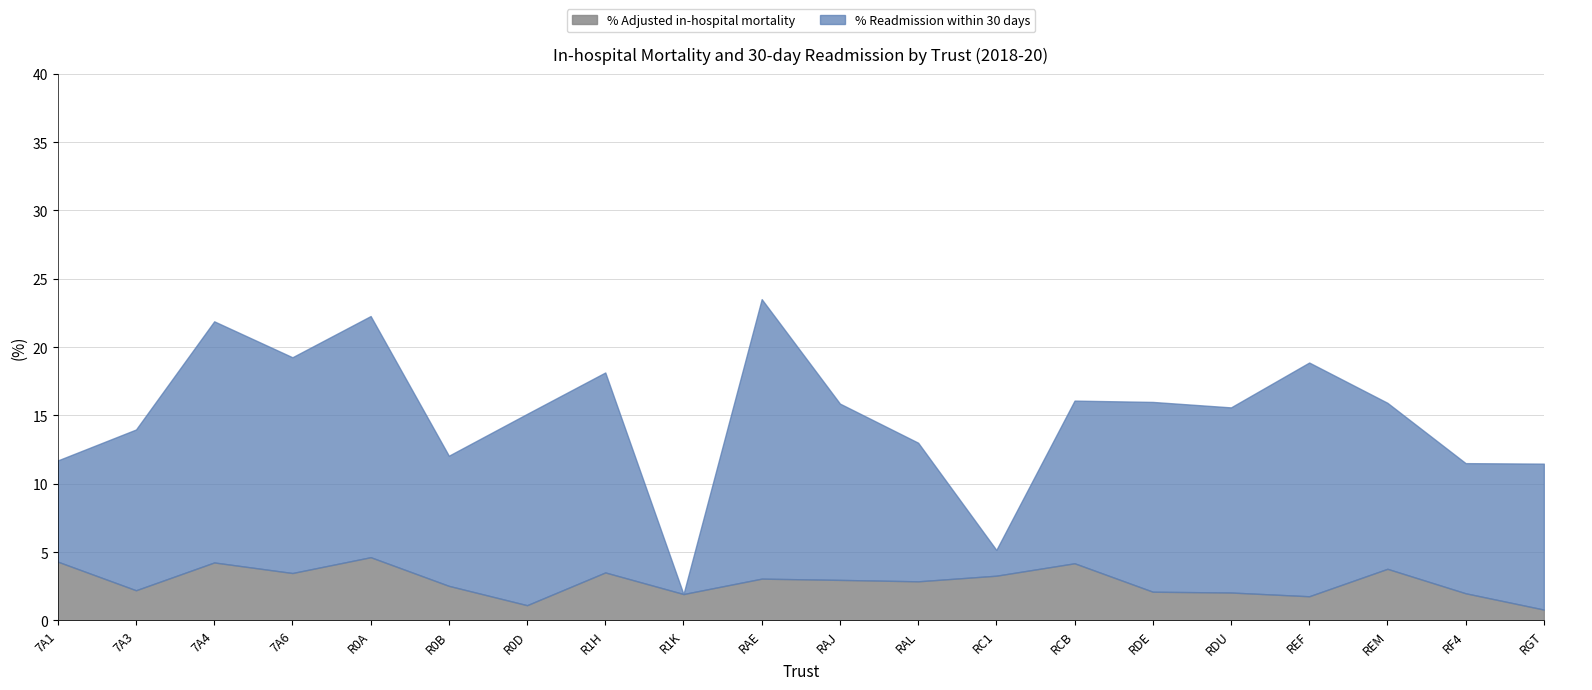

What is the difference between the maximum and minimum values in the % Readmission within 30 days series?

20.5